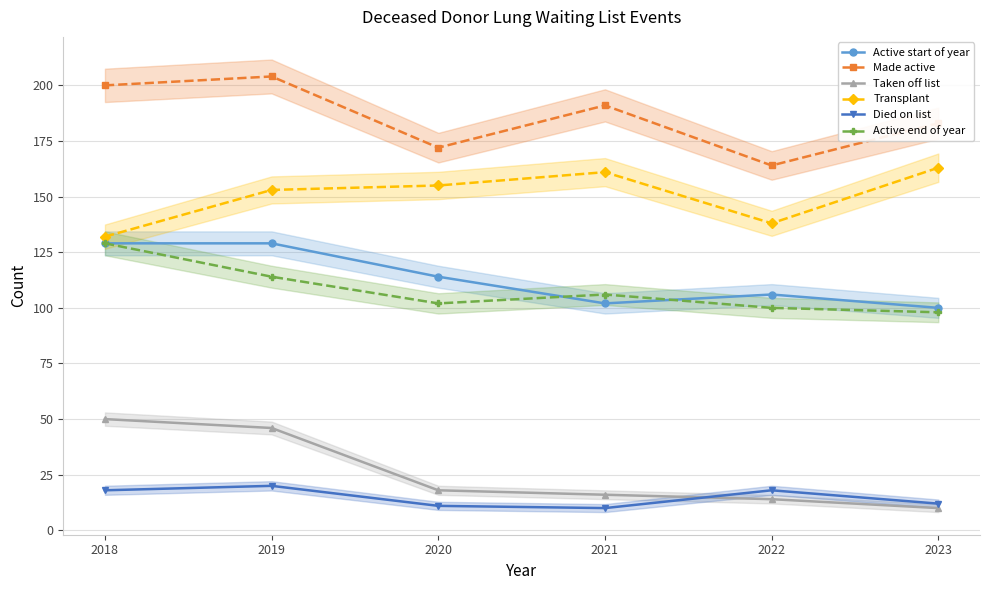

Rank the categories by Died on list value from lowest to highest.

2021, 2020, 2023, 2018, 2022, 2019